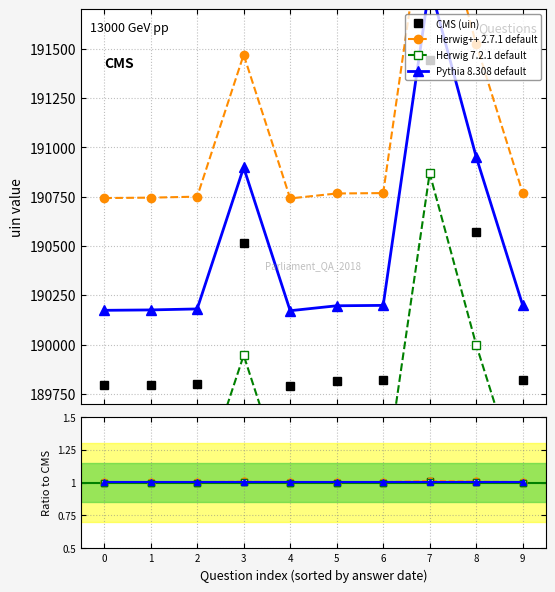

What is the approximate value of Herwig 7.2.1 default at 5?

1.0